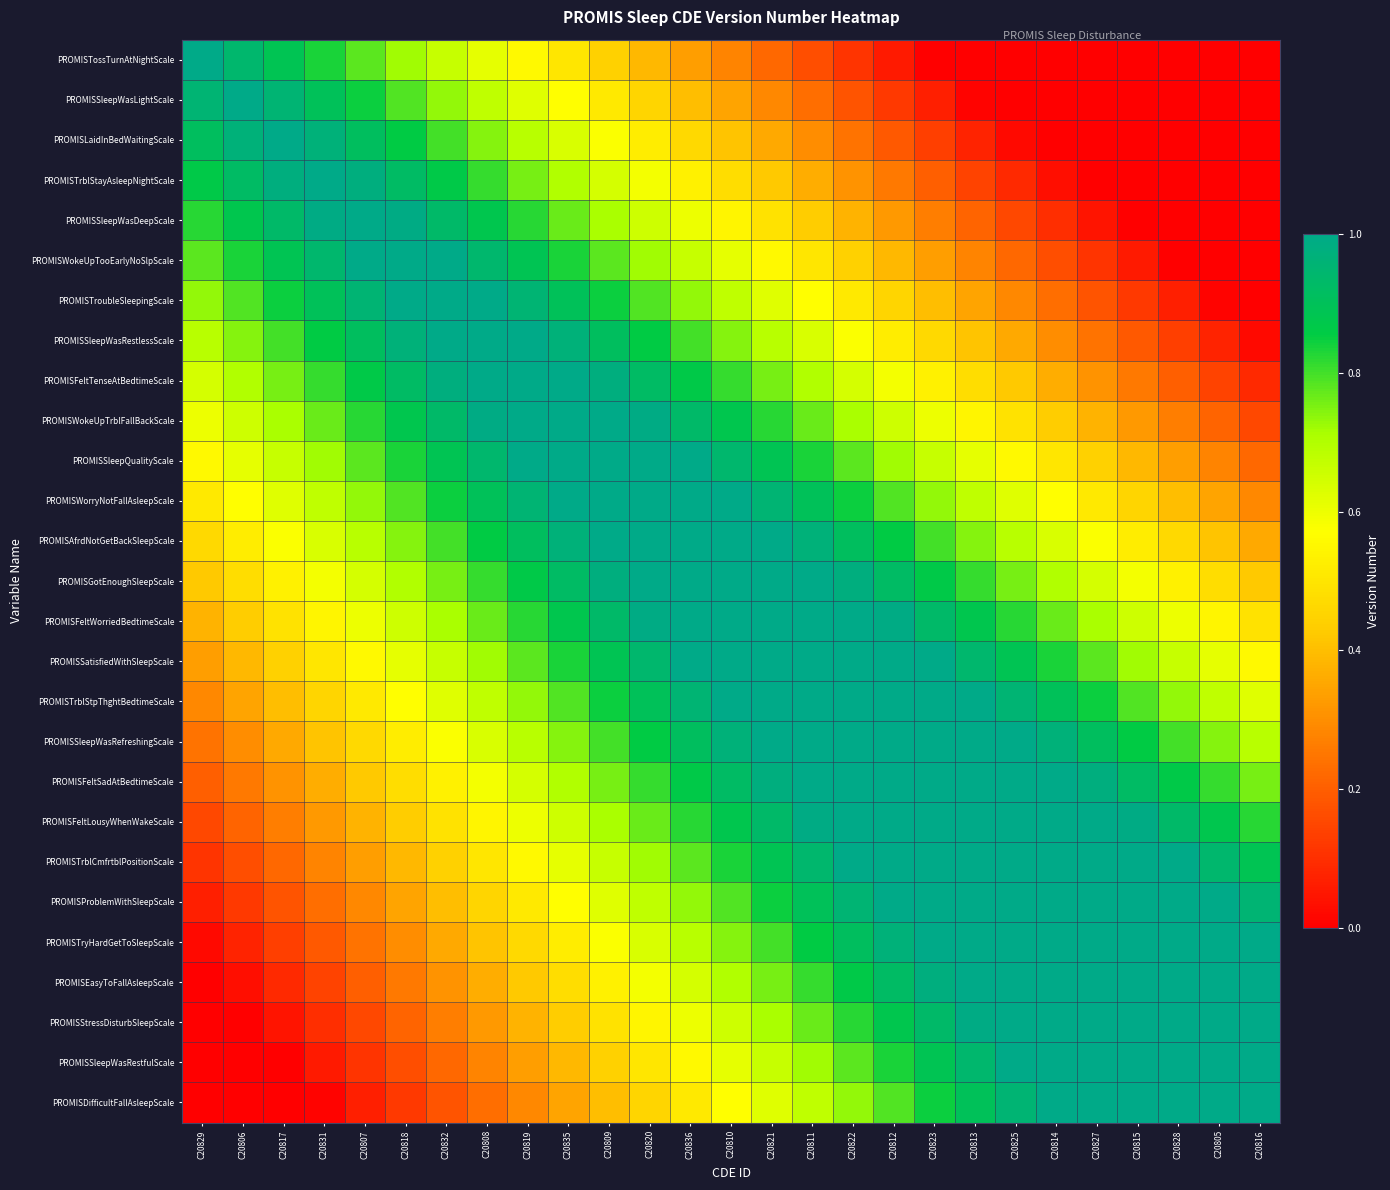

List the series in order of their peak value, highest first.

PROMISTossTurnAtNightScale, PROMISSleepWasLightScale, PROMISLaidInBedWaitingScale, PROMISTrblStayAsleepNightScale, PROMISSleepWasDeepScale, PROMISWokeUpTooEarlyNoSlpScale, PROMISTroubleSleepingScale, PROMISSleepWasRestlessScale, PROMISFeltTenseAtBedtimeScale, PROMISWokeUpTrblFallBackScale, PROMISSleepQualityScale, PROMISWorryNotFallAsleepScale, PROMISAfrdNotGetBackSleepScale, PROMISGotEnoughSleepScale, PROMISFeltWorriedBedtimeScale, PROMISSatisfiedWithSleepScale, PROMISTrblStpThghtBedtimeScale, PROMISSleepWasRefreshingScale, PROMISFeltSadAtBedtimeScale, PROMISFeltLousyWhenWakeScale, PROMISTrblCmfrtblPositionScale, PROMISProblemWithSleepScale, PROMISTryHardGetToSleepScale, PROMISEasyToFallAsleepScale, PROMISStressDisturbSleepScale, PROMISSleepWasRestfulScale, PROMISDifficultFallAsleepScale